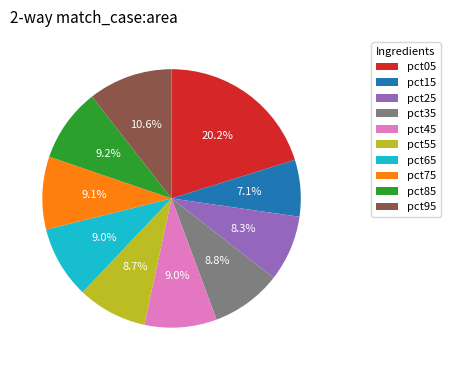

Is there a majority slice in this chart?

No